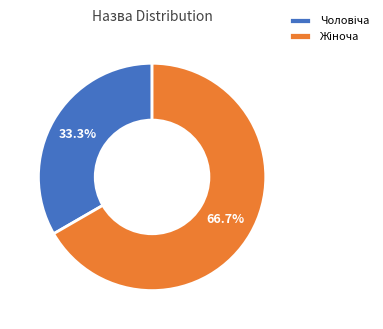

Is there a majority slice in this chart?

Yes